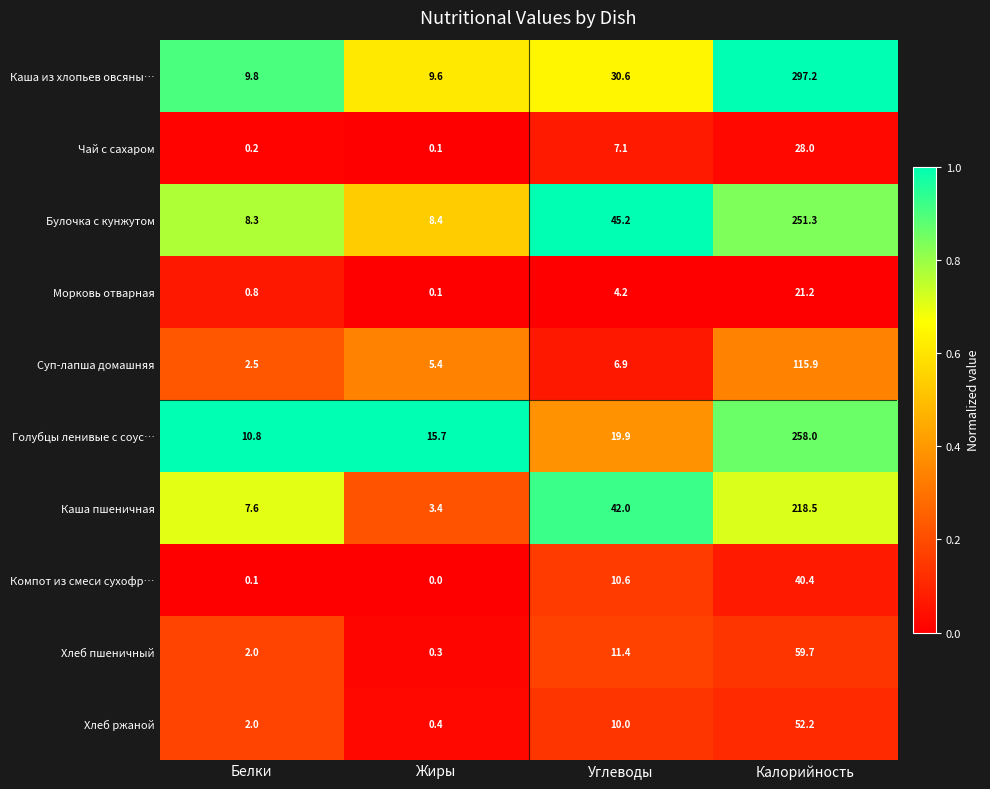

At which category does the chart reach its minimum across all series?

Жиры